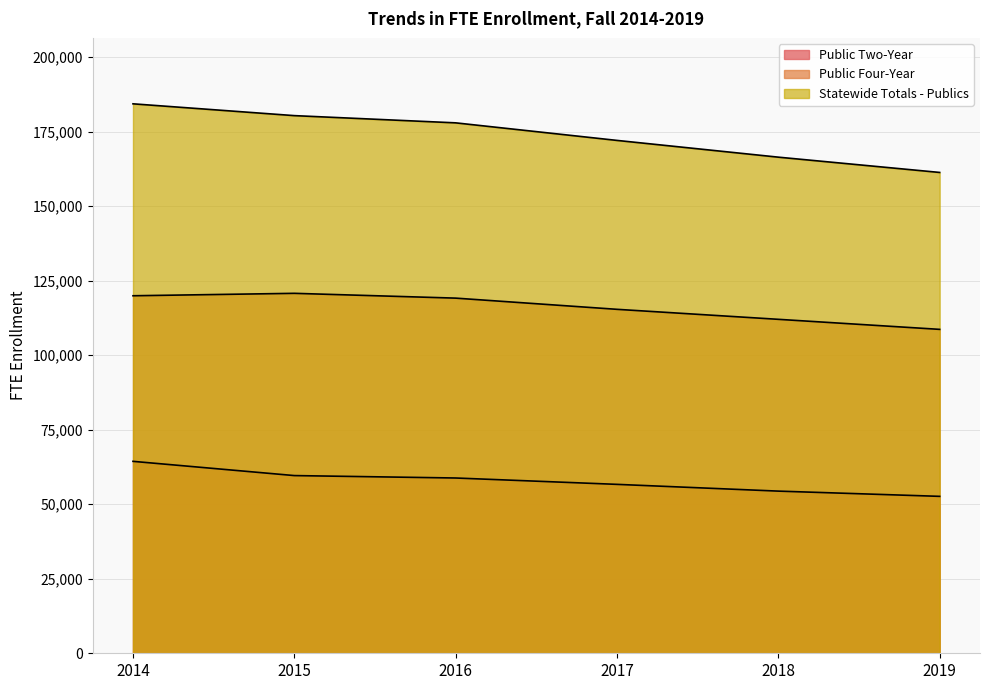

What is the total value across all series at 2019?

322578